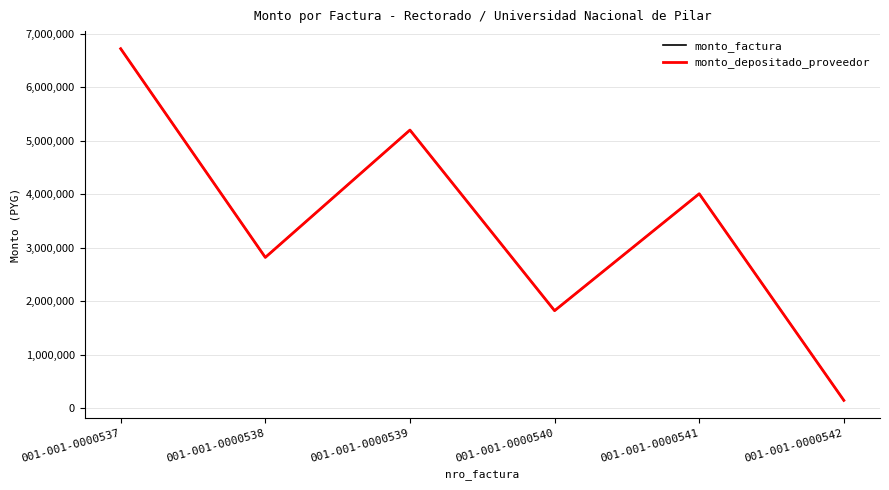

Is this an area chart (filled region under the line)?

No